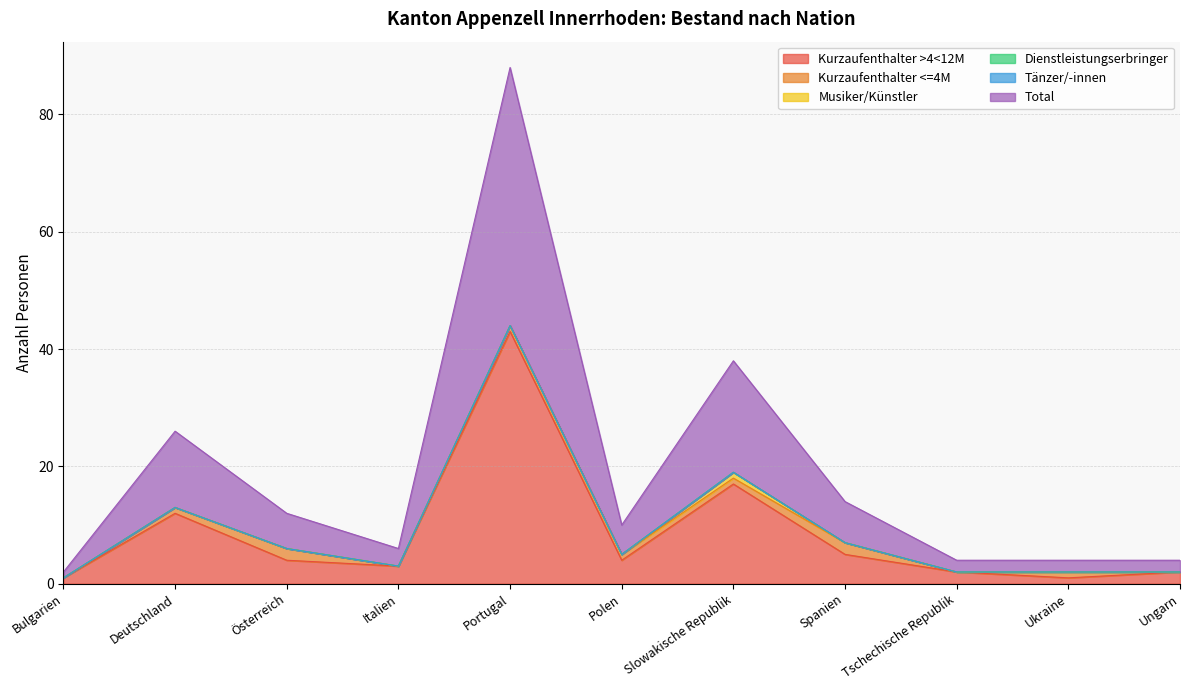

How many values in Kurzaufenthalter <=4M are above zero?

7